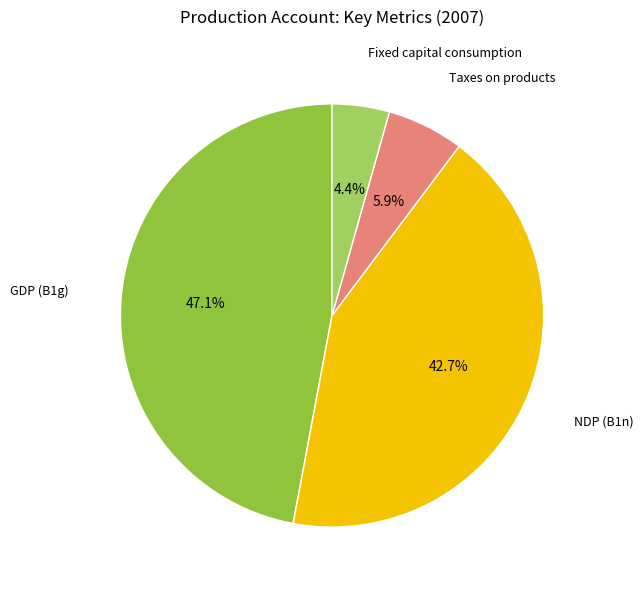

How many segments does this pie chart have?

4